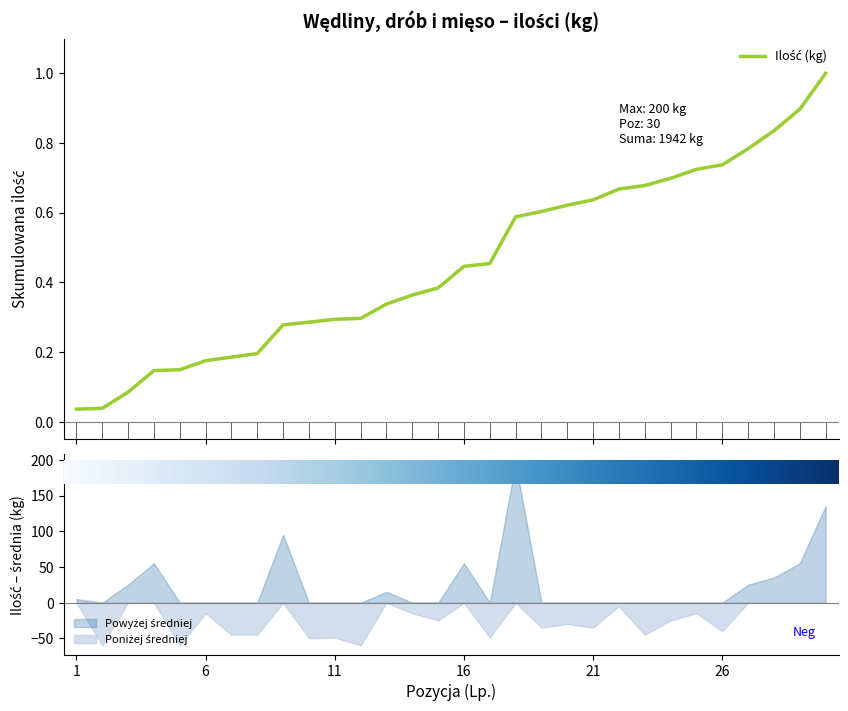

At which label is the value closest to 0?

1